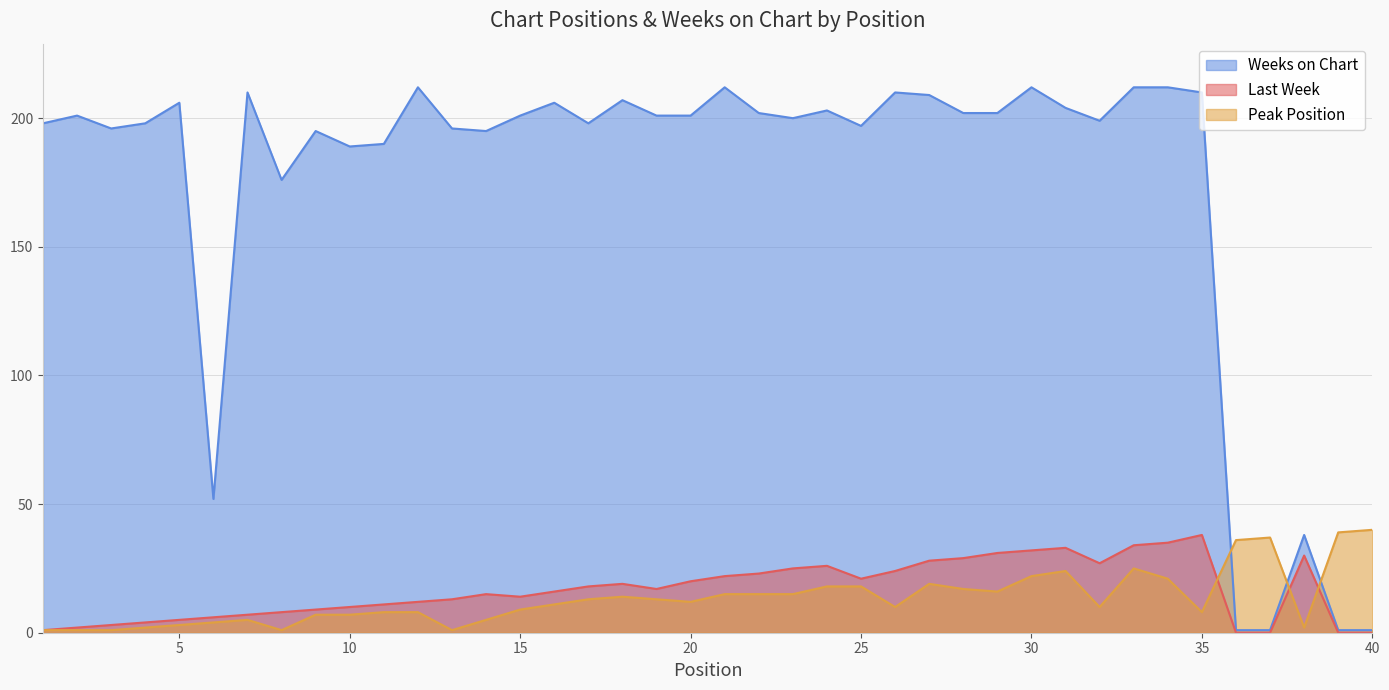

At which category does Peak Position reach its first local peak?

7